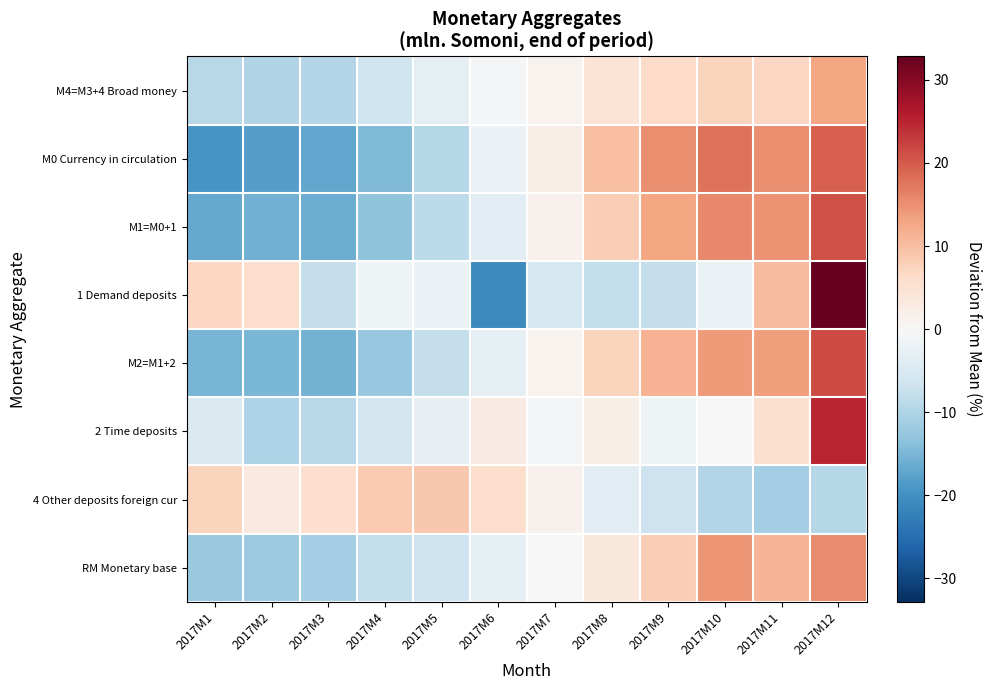

What is the maximum value shown in the chart?

32.8